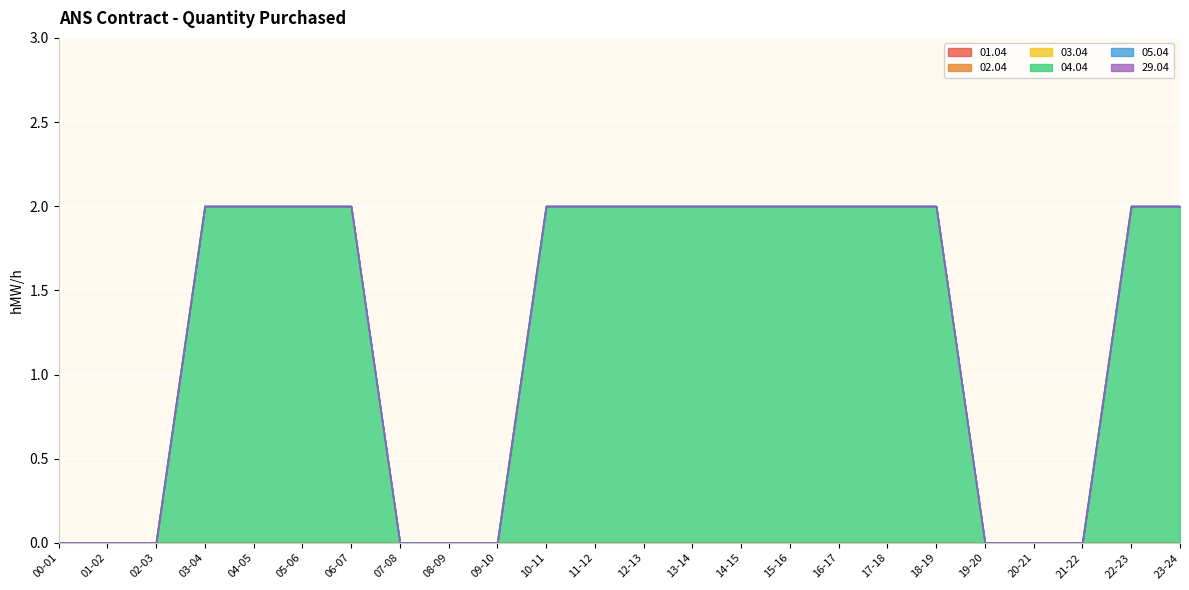

At which category is the sum across all series the highest?

03-04